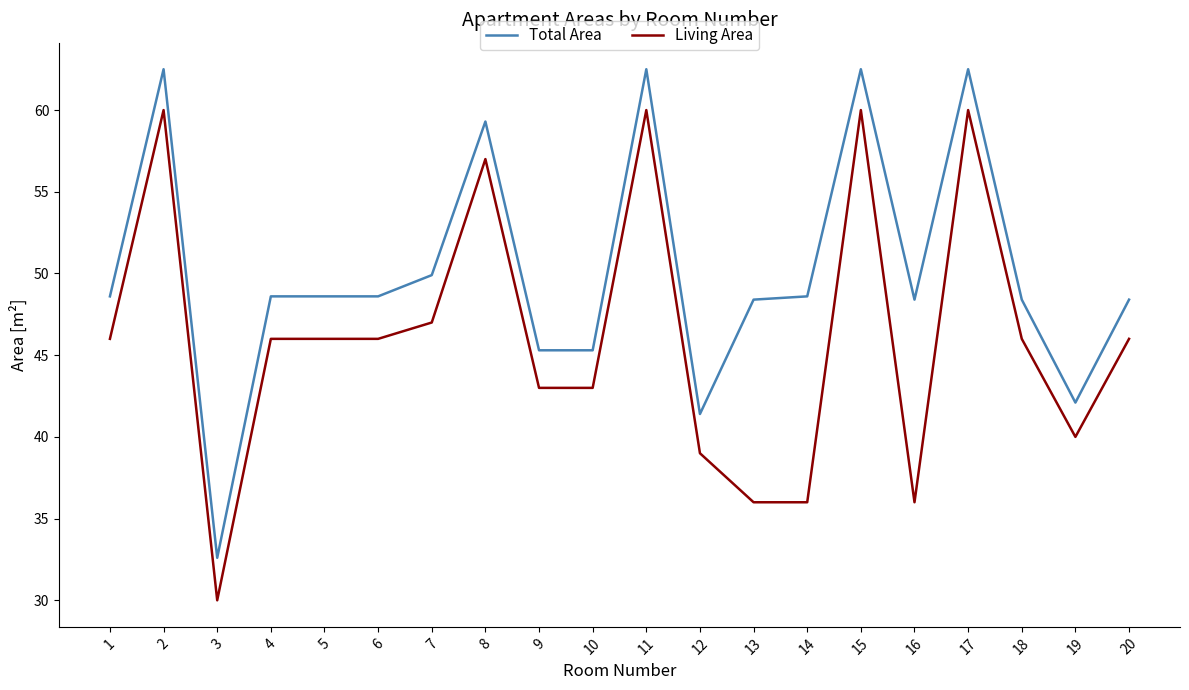

Is it true that Total Area equals 62.5 at 15?

True